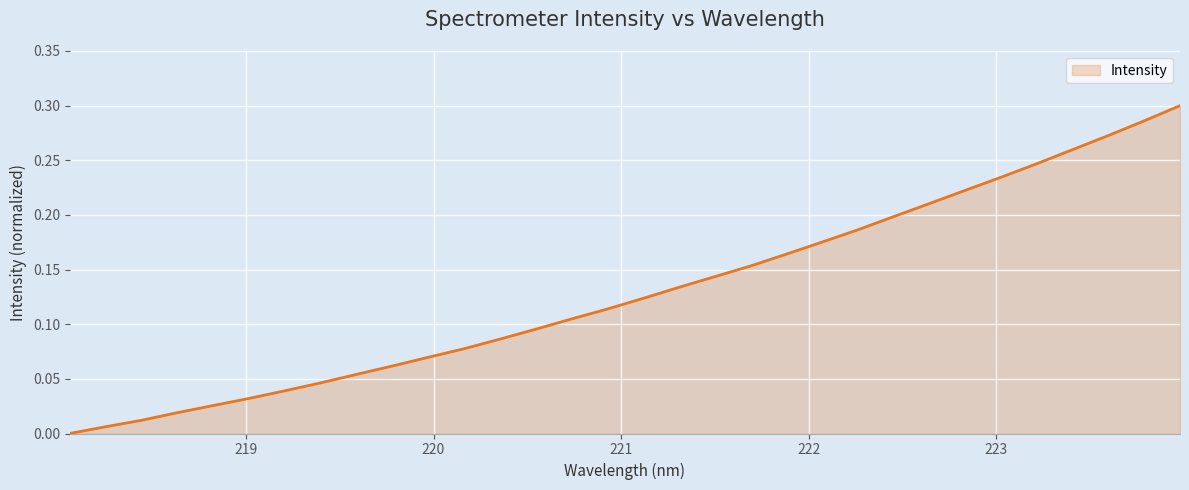

How many values exceed 0?

31